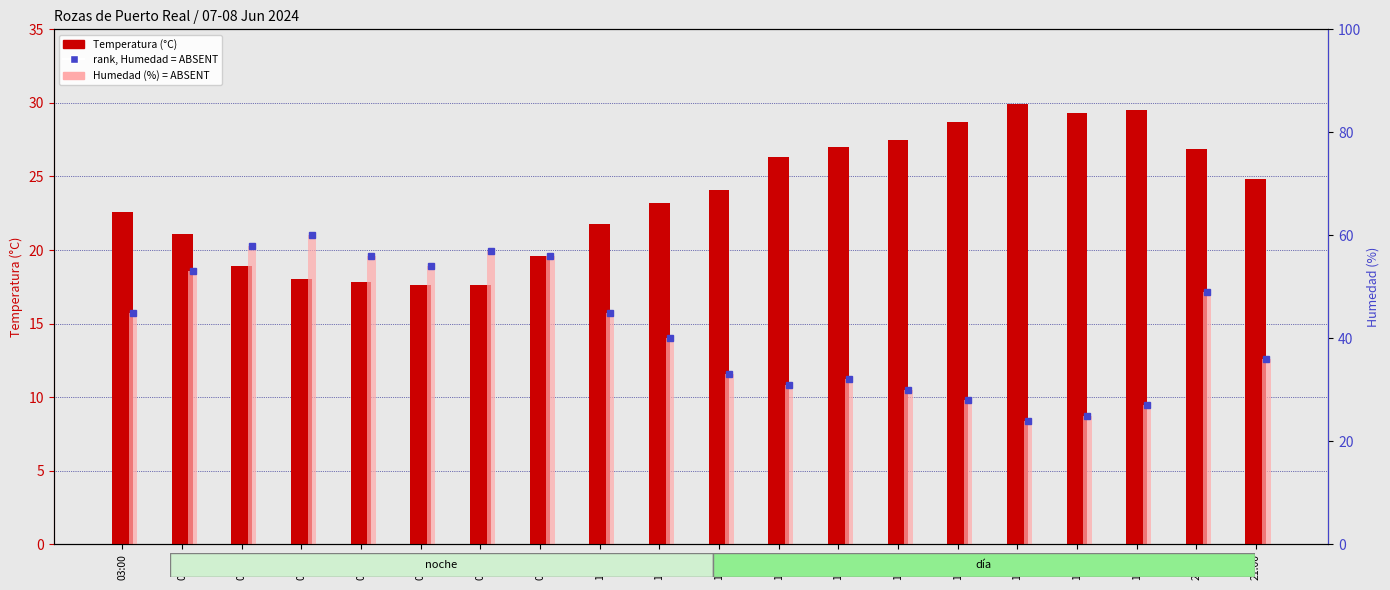

Rank the series by their average value, from lowest to highest.

Temperatura (°C), Humedad (%)